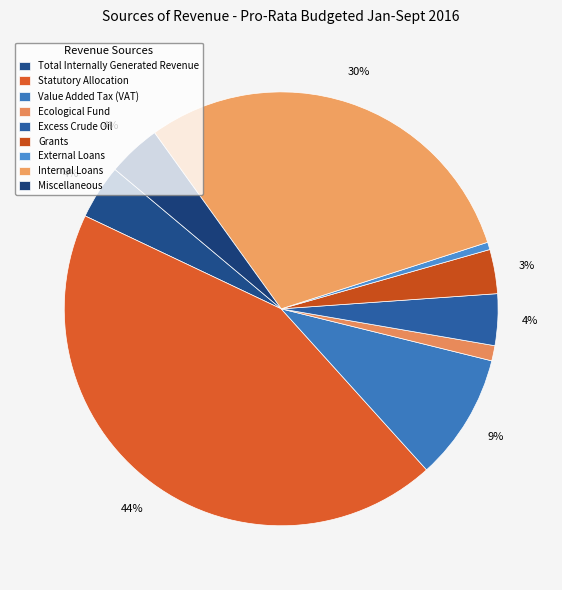

What is the ratio of the value at External Loans to the value at Ecological Fund?

0.5